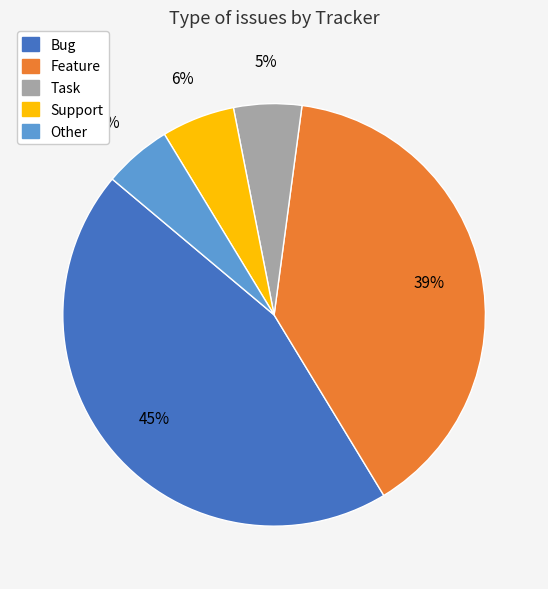

How many segments does this pie chart have?

5